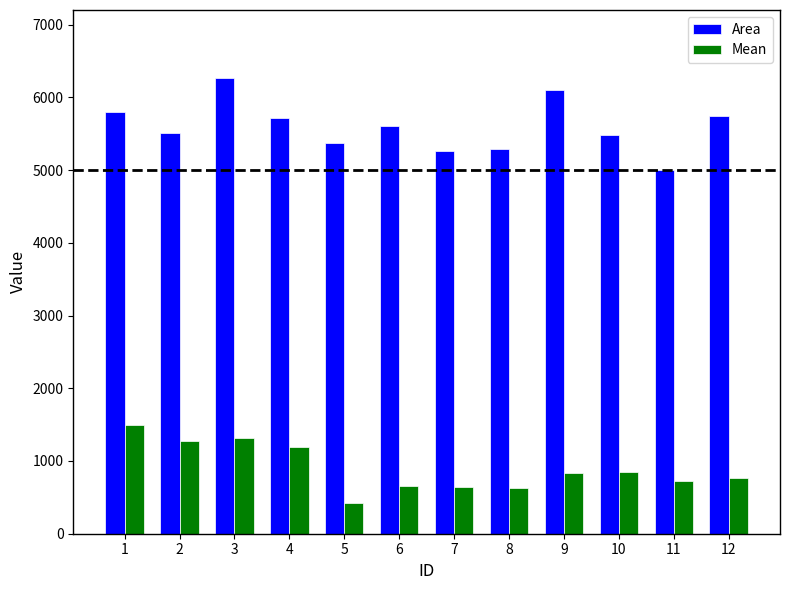

What is the difference between the second highest and minimum values in the Area series?

1103.6